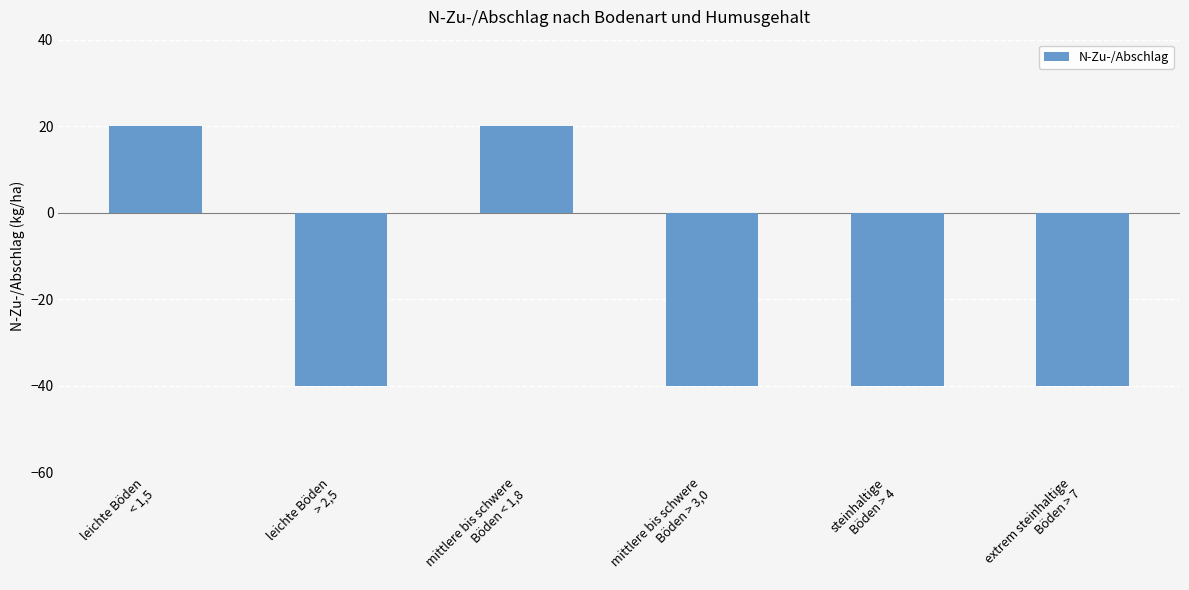

The value at leichte Böden
> 2,5 is -40. True or false?

True